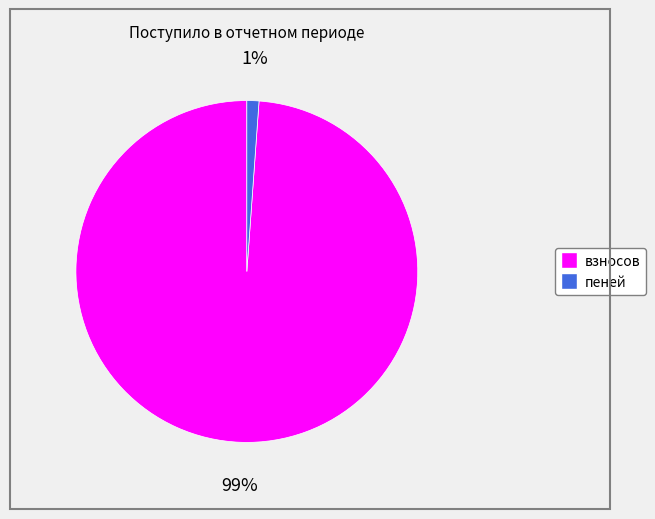

What percentage is the пеней slice, to the nearest percent?

1%